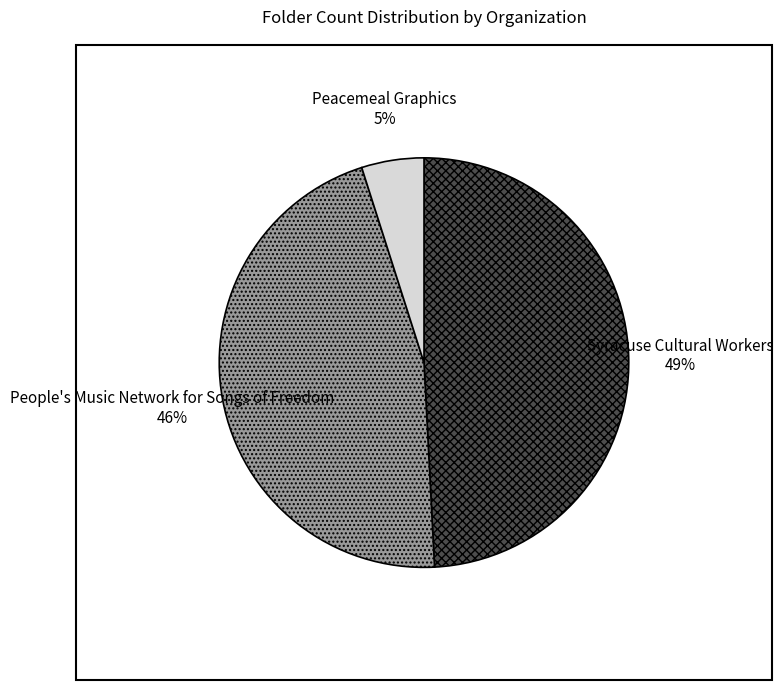

Count the number of slices in the pie.

3